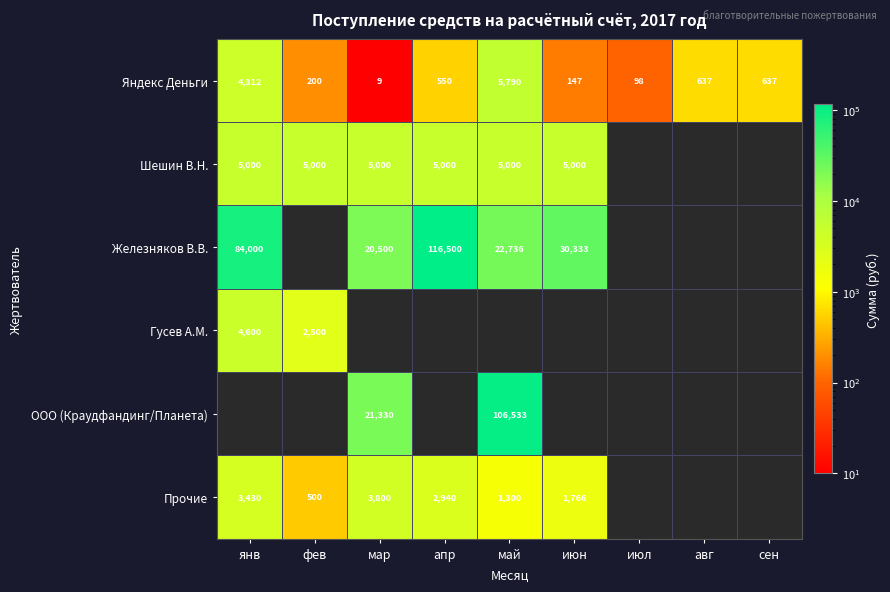

Is it true that Шешин В.Н. equals 5000 at мар?

True